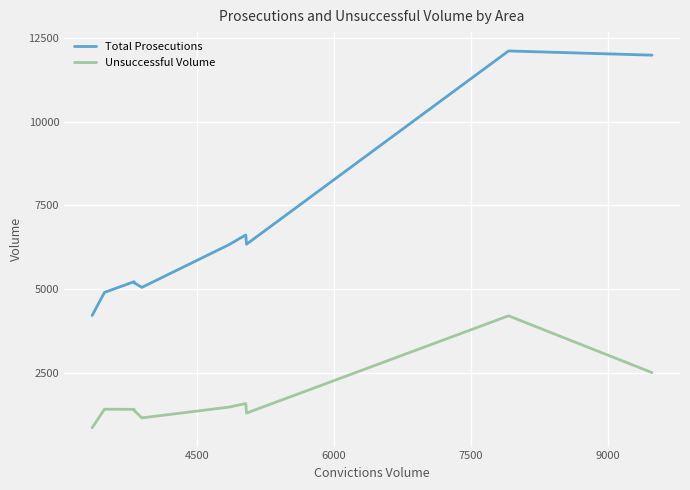

True or false: Total Prosecutions and Unsuccessful Volume intersect in this chart.

False